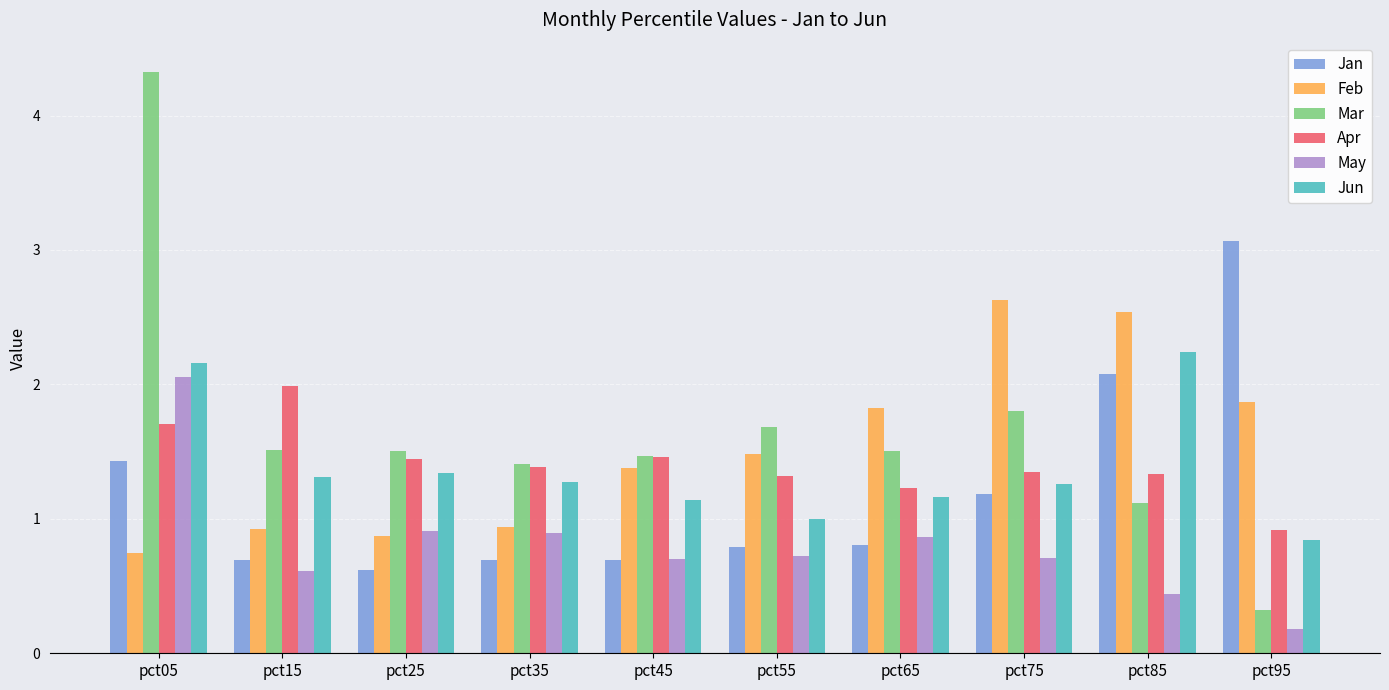

What is the sum of the Apr values at pct75 and pct45?

2.8